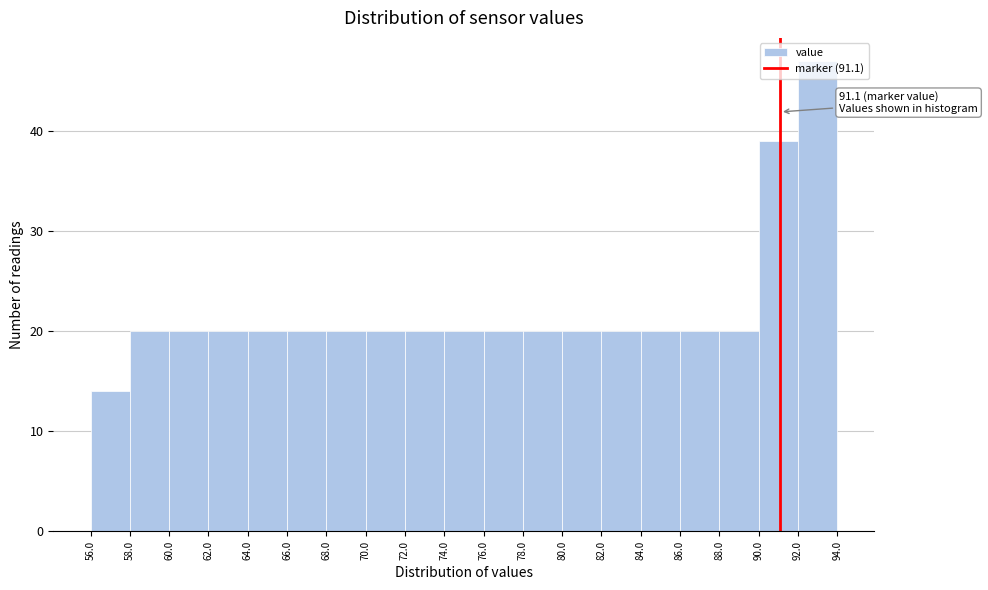

Which range on the x-axis has the tallest bar?

92.0 to 94.0